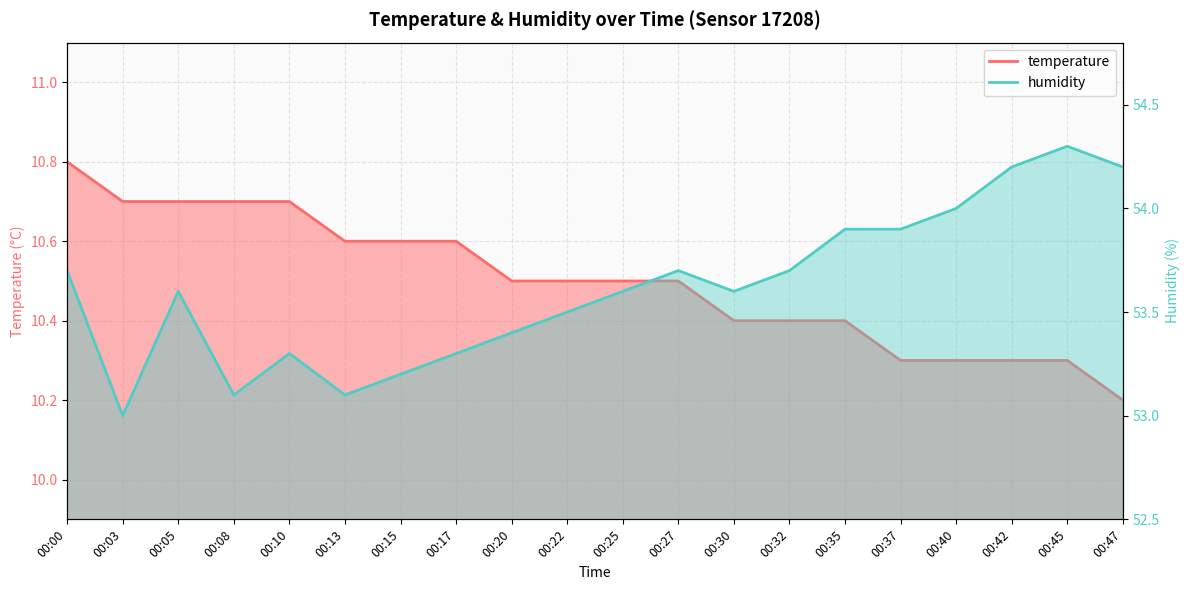

Is the value of humidity at 00:42 greater than the value of temperature at 00:13?

Yes